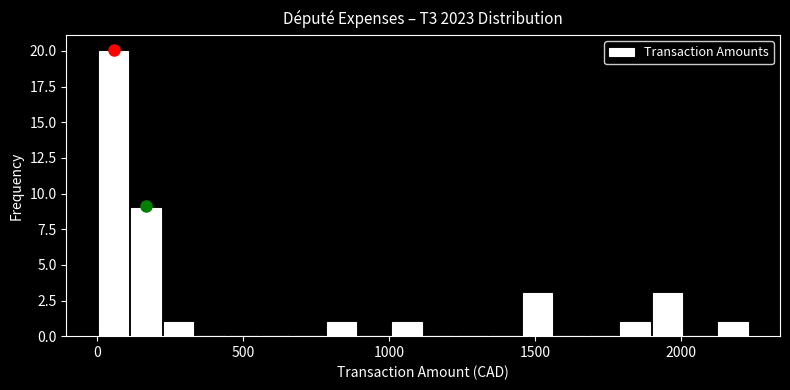

Around what value on the x-axis is the tallest bar? Give the approximate position of its centre, as read against the axis.

50